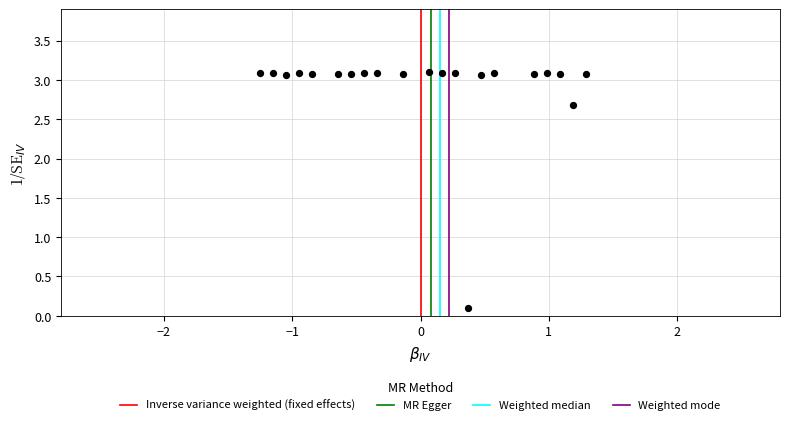

What is the range of Y values (max minus min)?

3.0